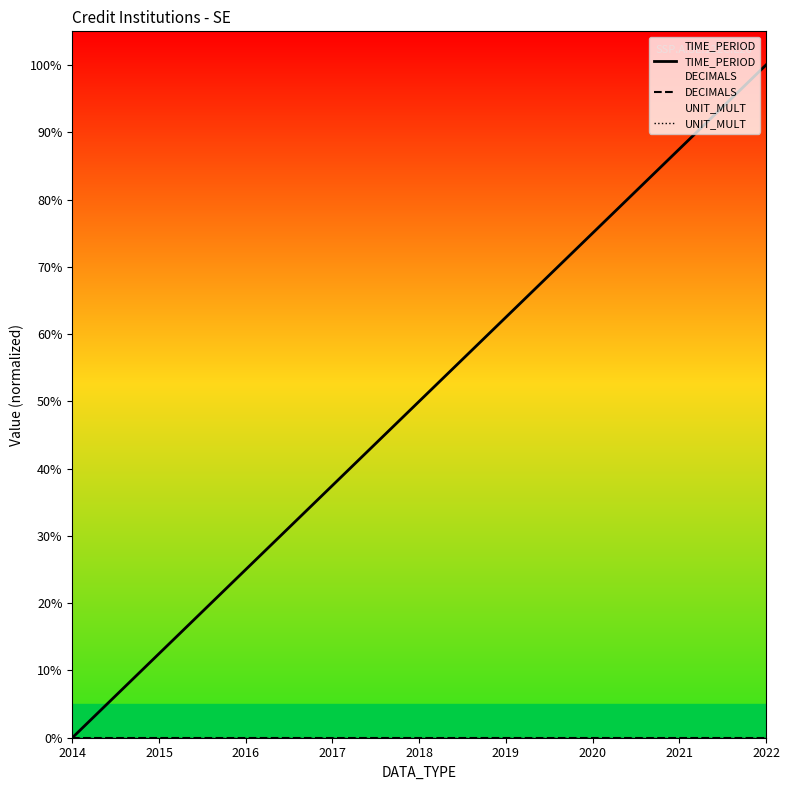

Count the number of data series in this chart.

3